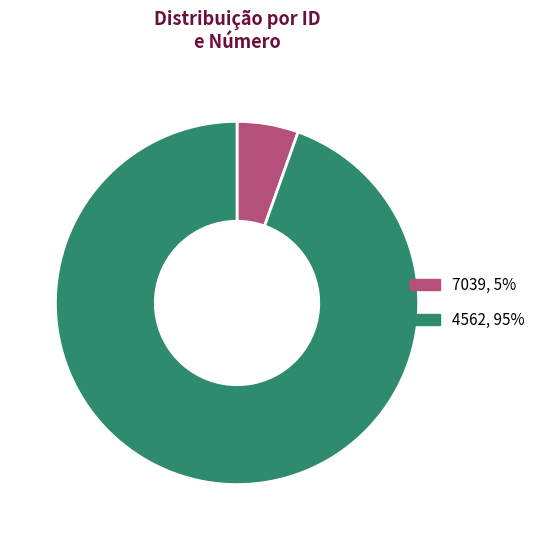

How many segments does this pie chart have?

2